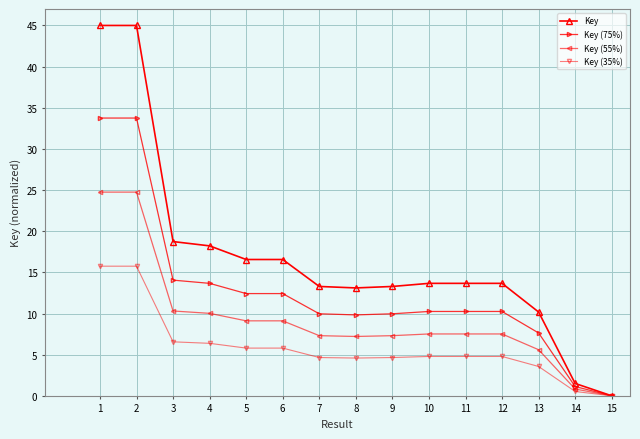

What is the approximate value of Key (55%) at 1?

24.8